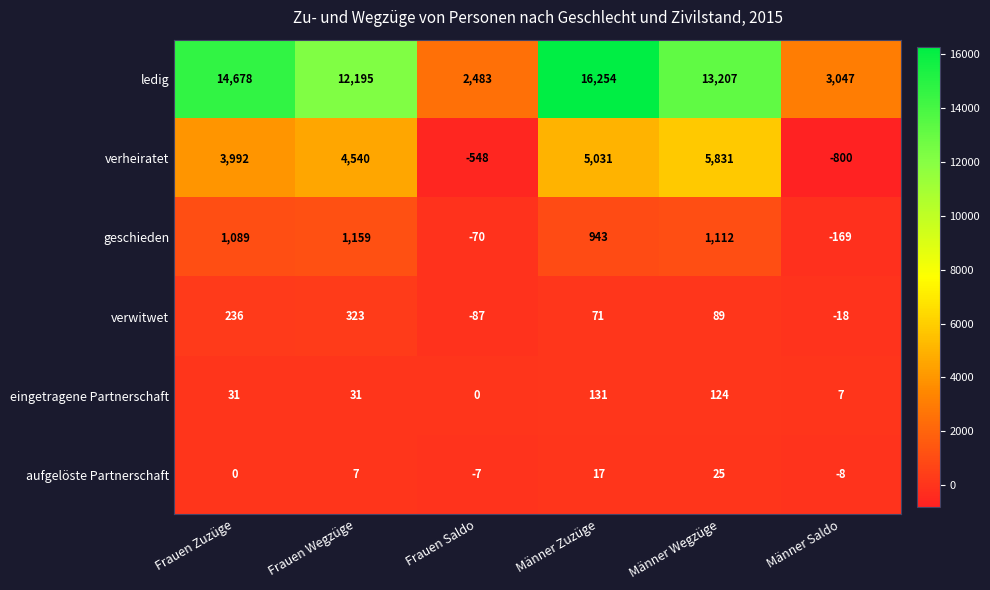

What is the sum of the verheiratet values at Frauen Wegzüge and Frauen Saldo?

3992